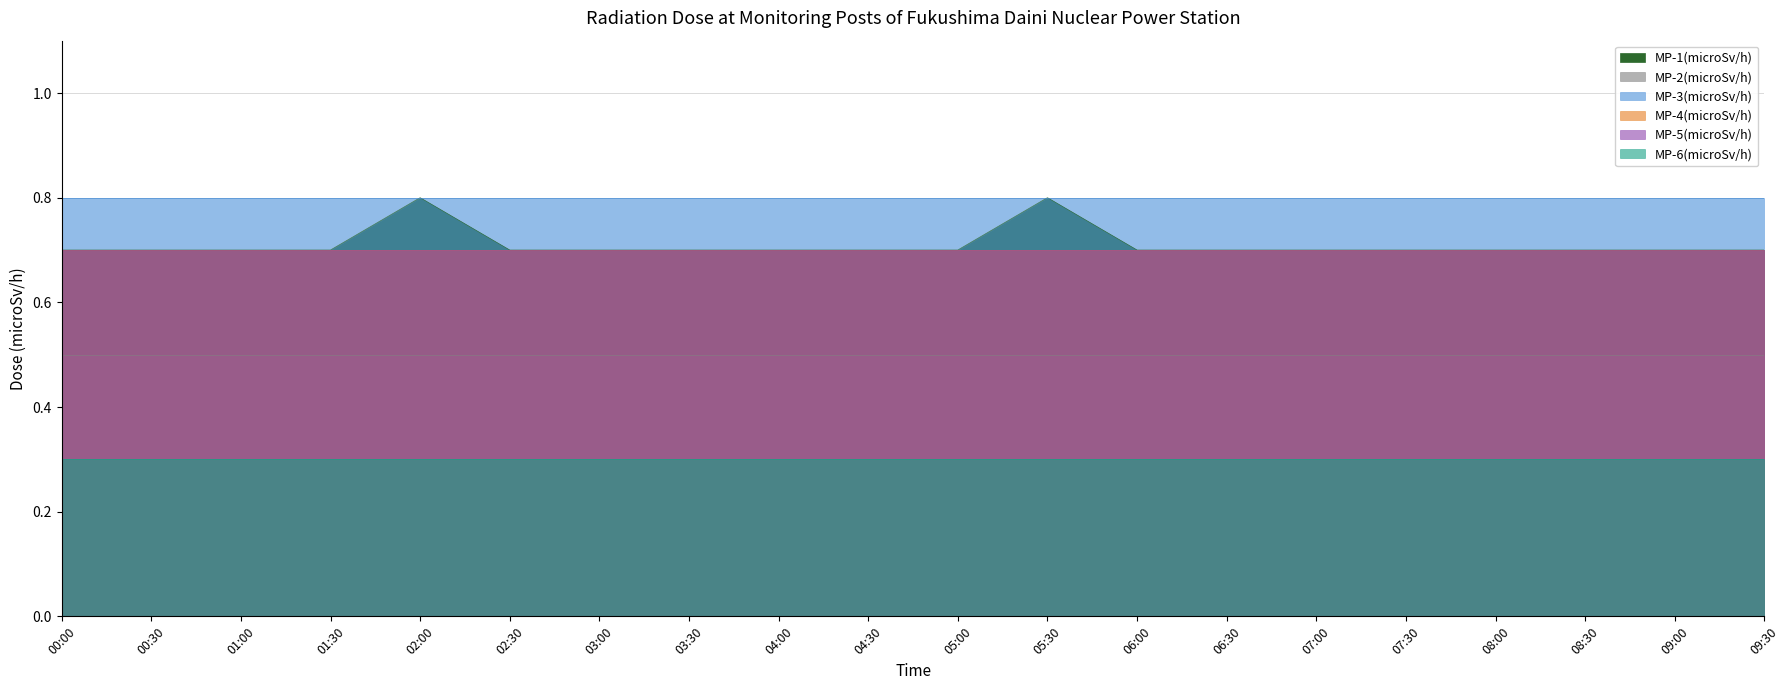

Rank the series by their maximum value, from highest to lowest.

MP-1(microSv/h), MP-3(microSv/h), MP-4(microSv/h), MP-5(microSv/h), MP-2(microSv/h), MP-6(microSv/h)